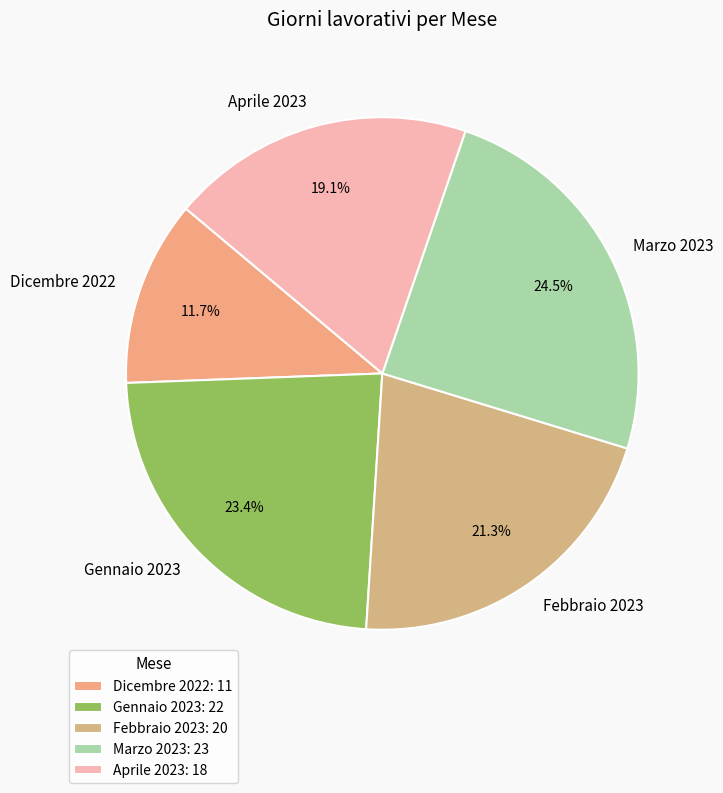

How much of the chart is everything except Marzo 2023?

75.5%